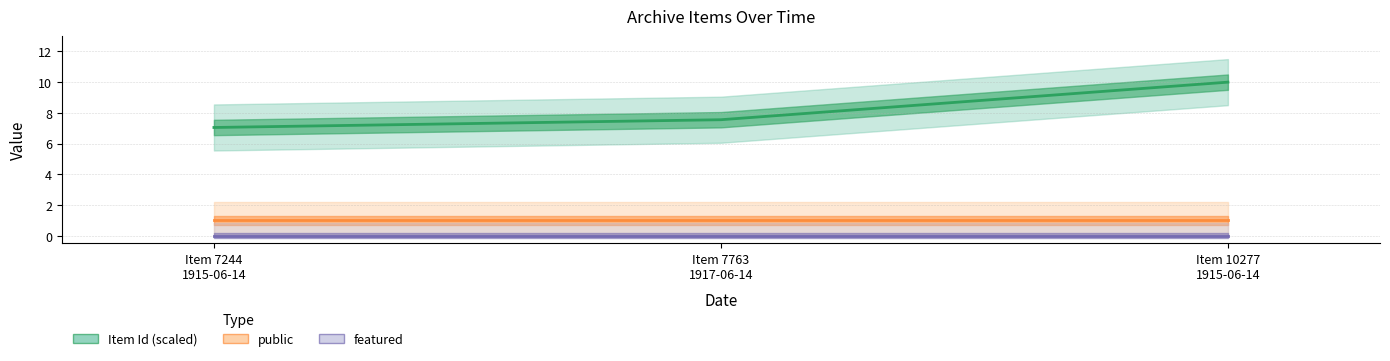

Reading left to right, what are all the values shown in this chart?

Item Id (scaled): Item 7244
1915-06-14=7.0	Item 7763
1917-06-14=7.6	Item 10277
1915-06-14=10.0
public: Item 7244
1915-06-14=1.0	Item 7763
1917-06-14=1.0	Item 10277
1915-06-14=1.0
featured: Item 7244
1915-06-14=0.0	Item 7763
1917-06-14=0.0	Item 10277
1915-06-14=0.0